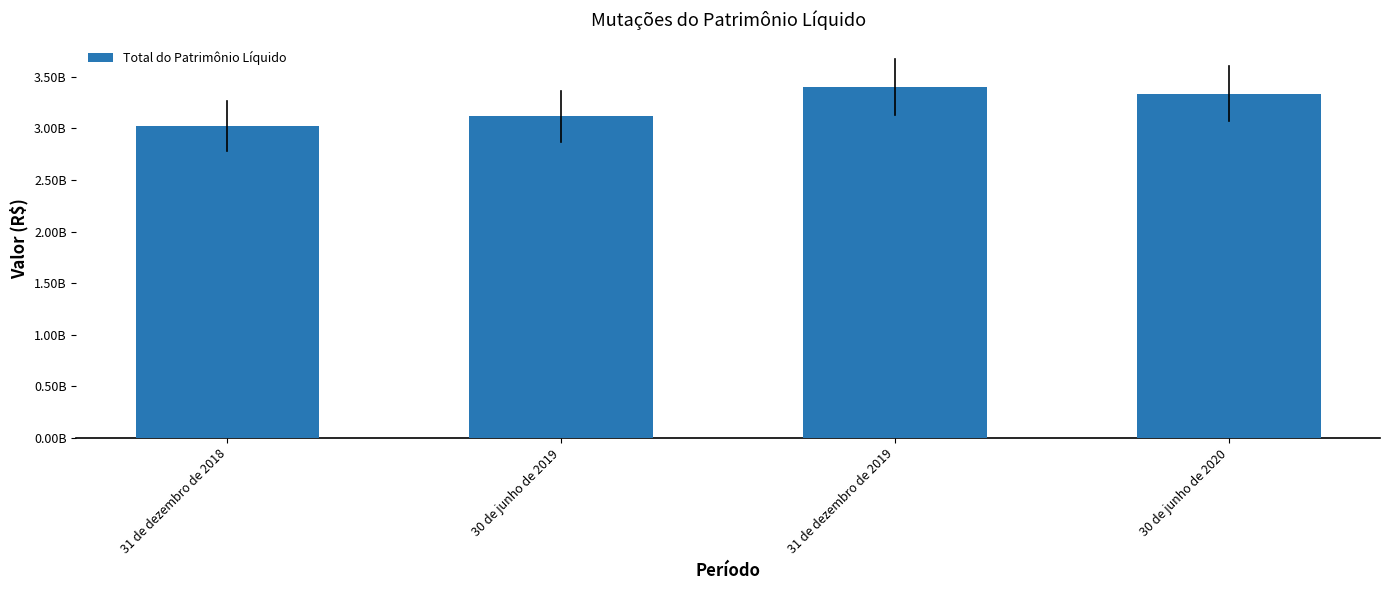

Reading left to right, list all the values displayed in this chart.

3028572184.2	3116711379.0	3404120866.2	3336879681.9